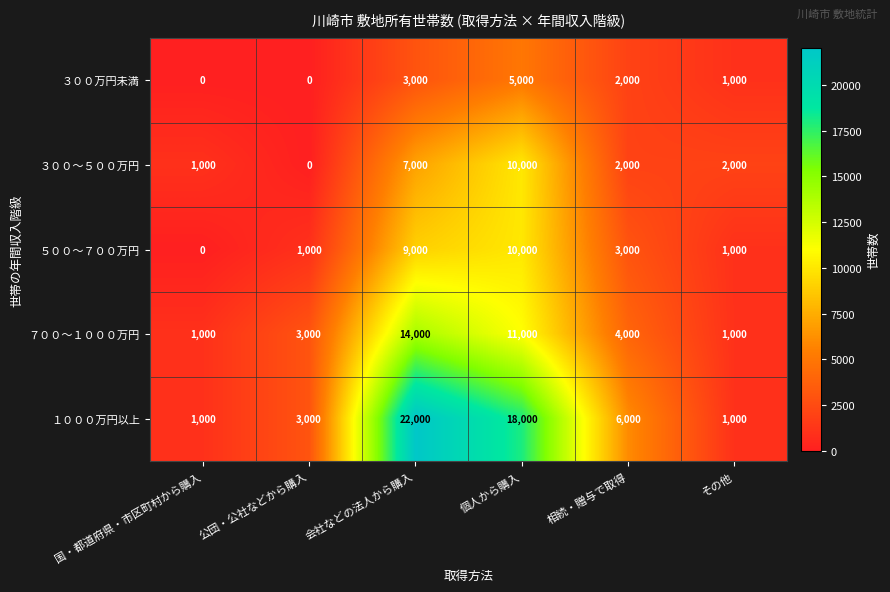

How many data points in ３００万円未満 are less than 2000?

3